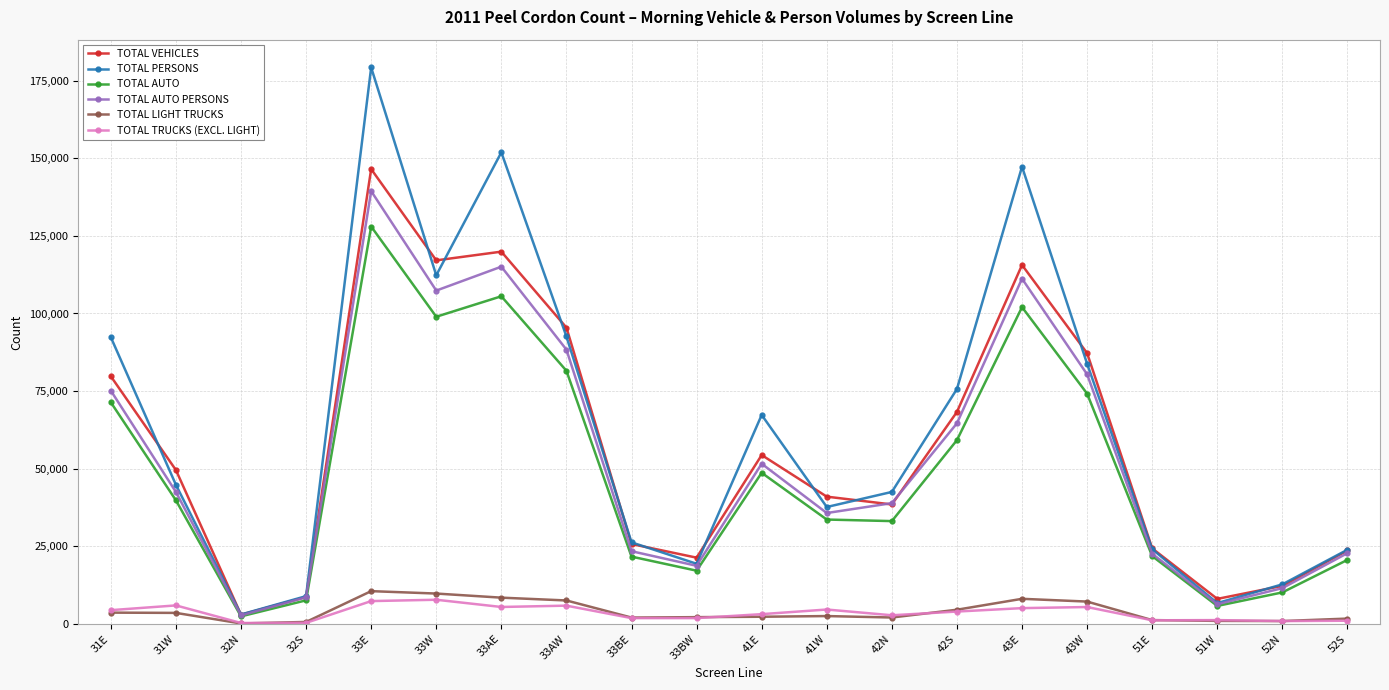

What is the lowest value of the TOTAL PERSONS series?

3049